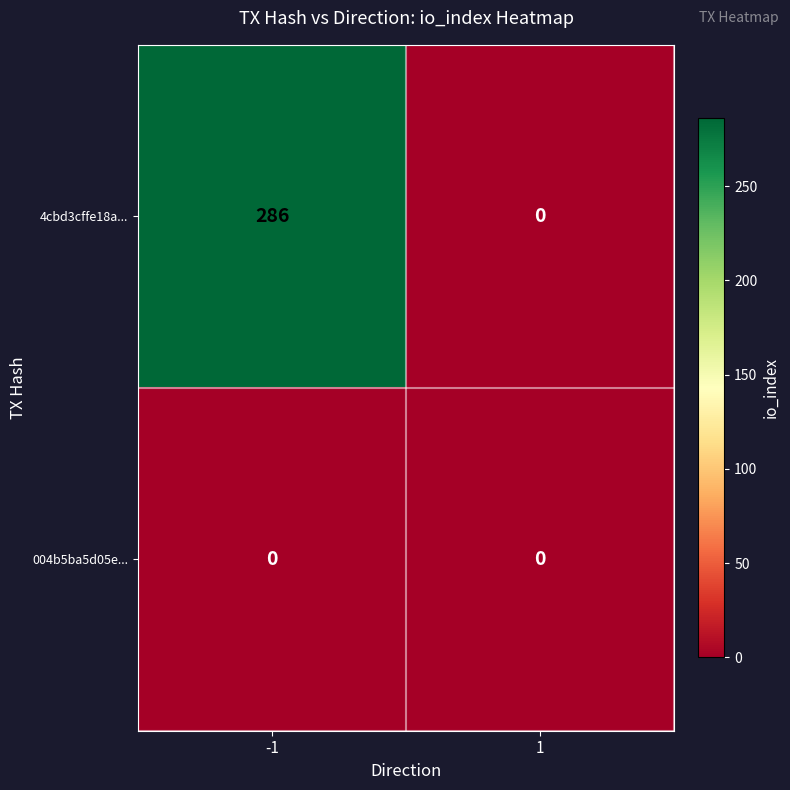

Reading left to right, extract all data points from this chart.

4cbd3cffe18a...: -1=286	1=0
004b5ba5d05e...: -1=0	1=0